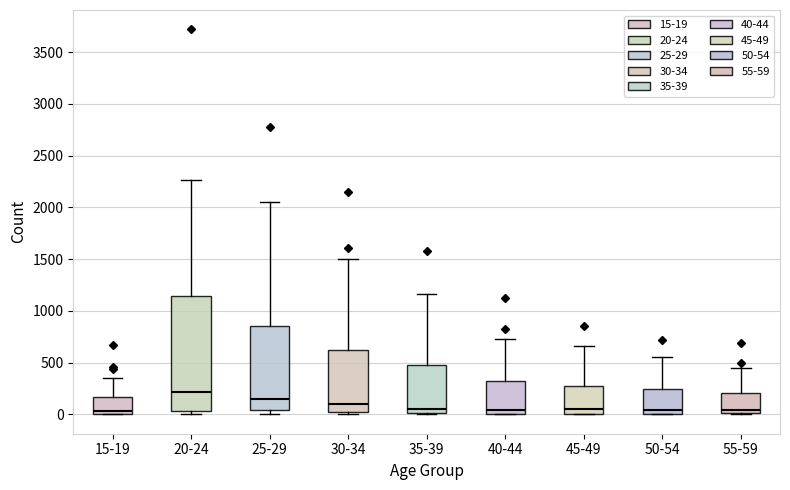

Where is the upper edge of the box for 20-24 on the y-axis? The values are not printed on the chart, so give them approximately, as read against the axis.

1150